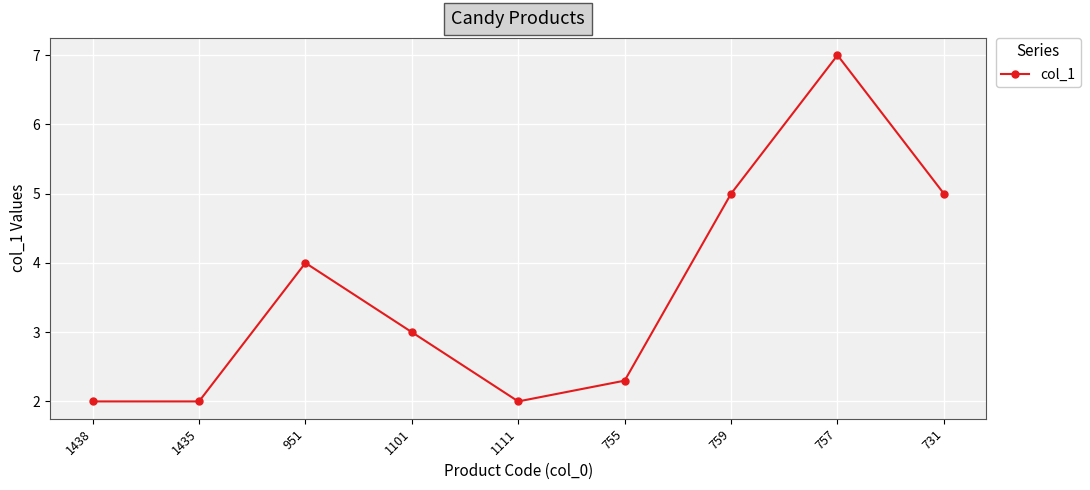

True or false: the data shows 2.3 at 755.

True